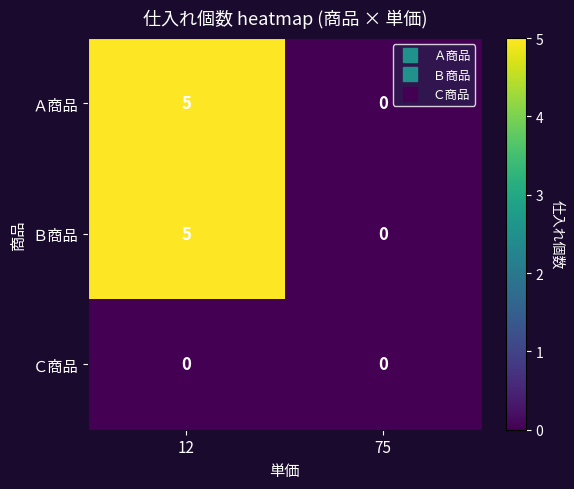

Reading left to right, transcribe all the data shown in this chart.

Ａ商品: 12=5	75=0
Ｂ商品: 12=5	75=0
Ｃ商品: 12=0	75=0